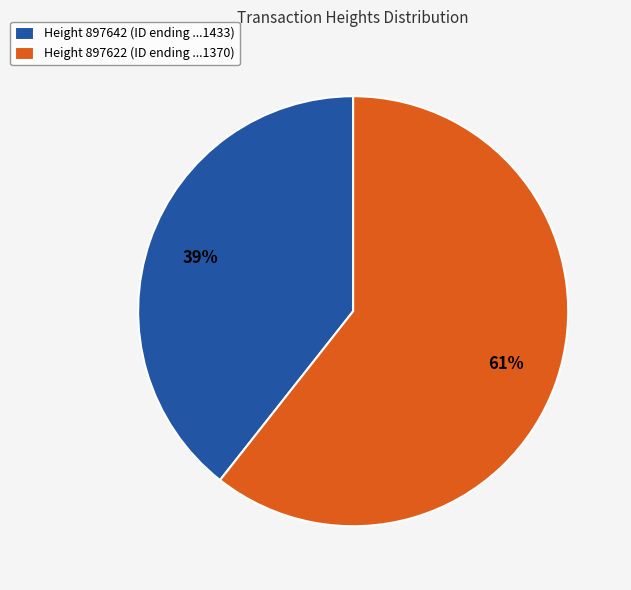

Rank the categories by value from highest to lowest.

Height 897622 (ID ending ...1370), Height 897642 (ID ending ...1433)